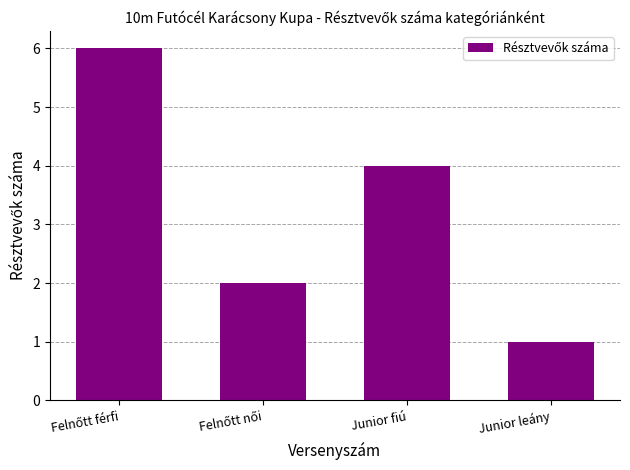

What is the maximum value shown in the chart?

6